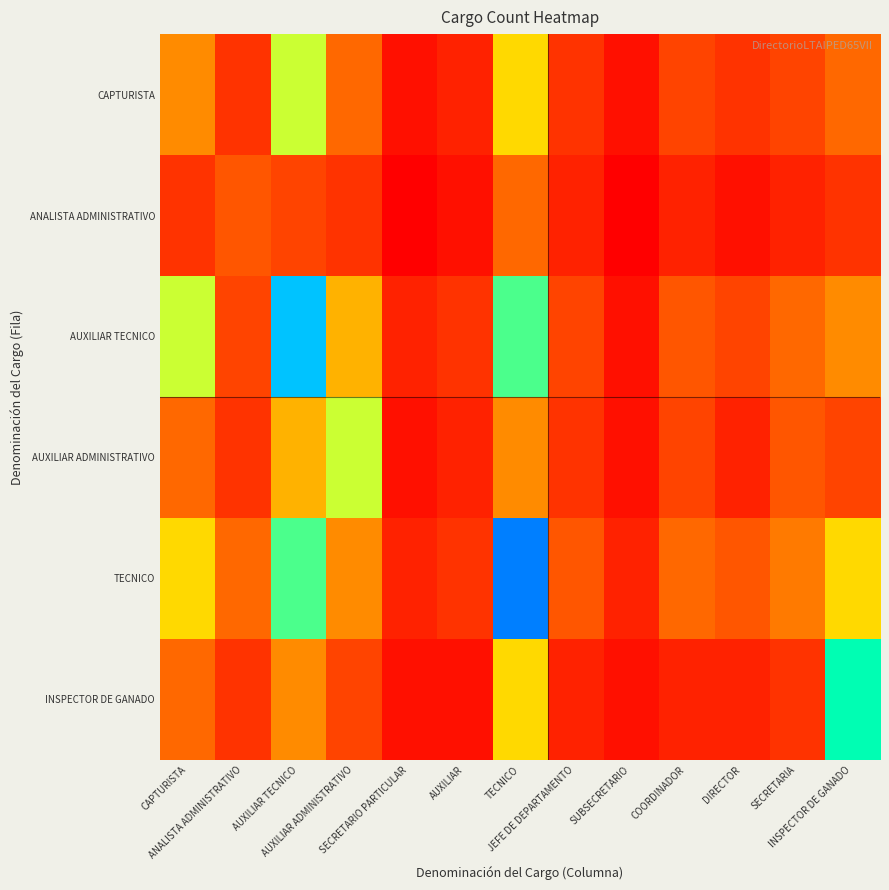

At how many categories does at least one series exceed 0?

13